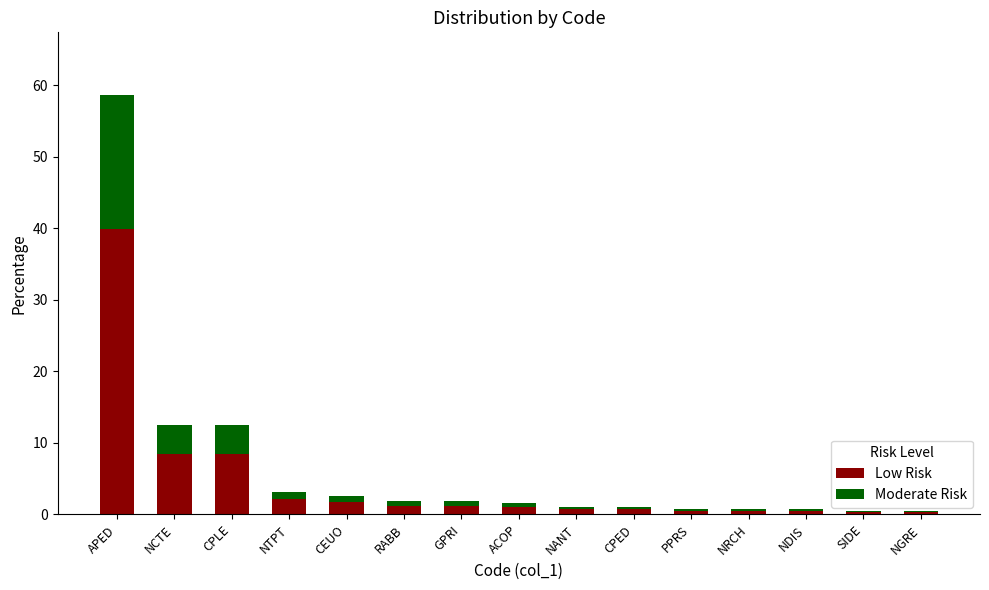

True or false: Low Risk has a value of 54.1 at APED.

False